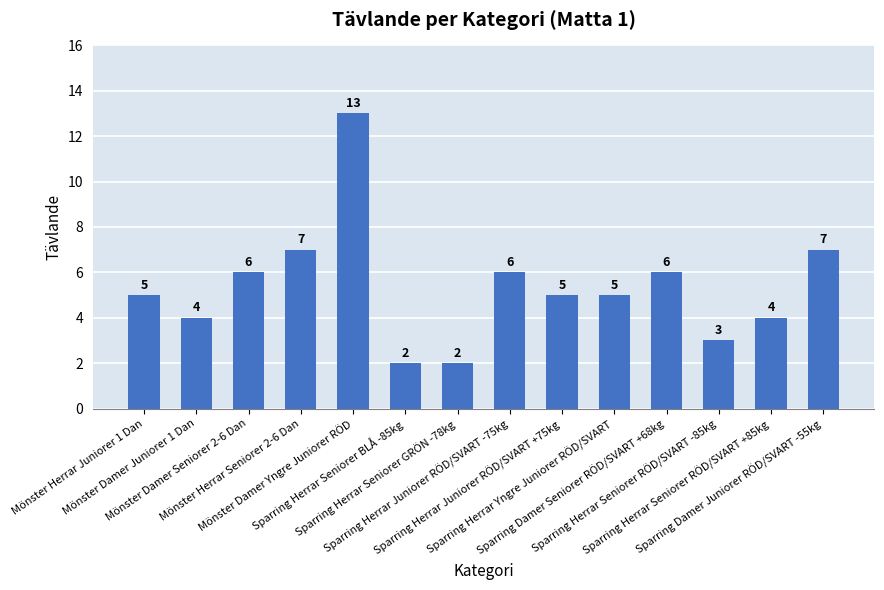

What is the value of the 12th bar from the left?

3